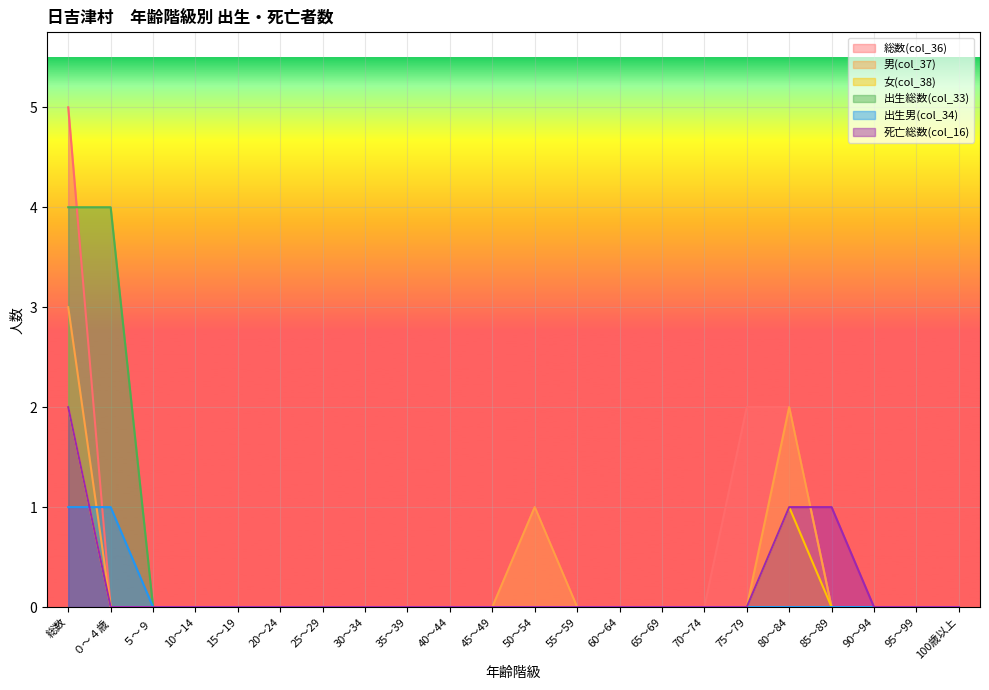

What are all the series names shown in the legend?

総数(col_36), 男(col_37), 女(col_38), 出生総数(col_33), 出生男(col_34), 死亡総数(col_16)